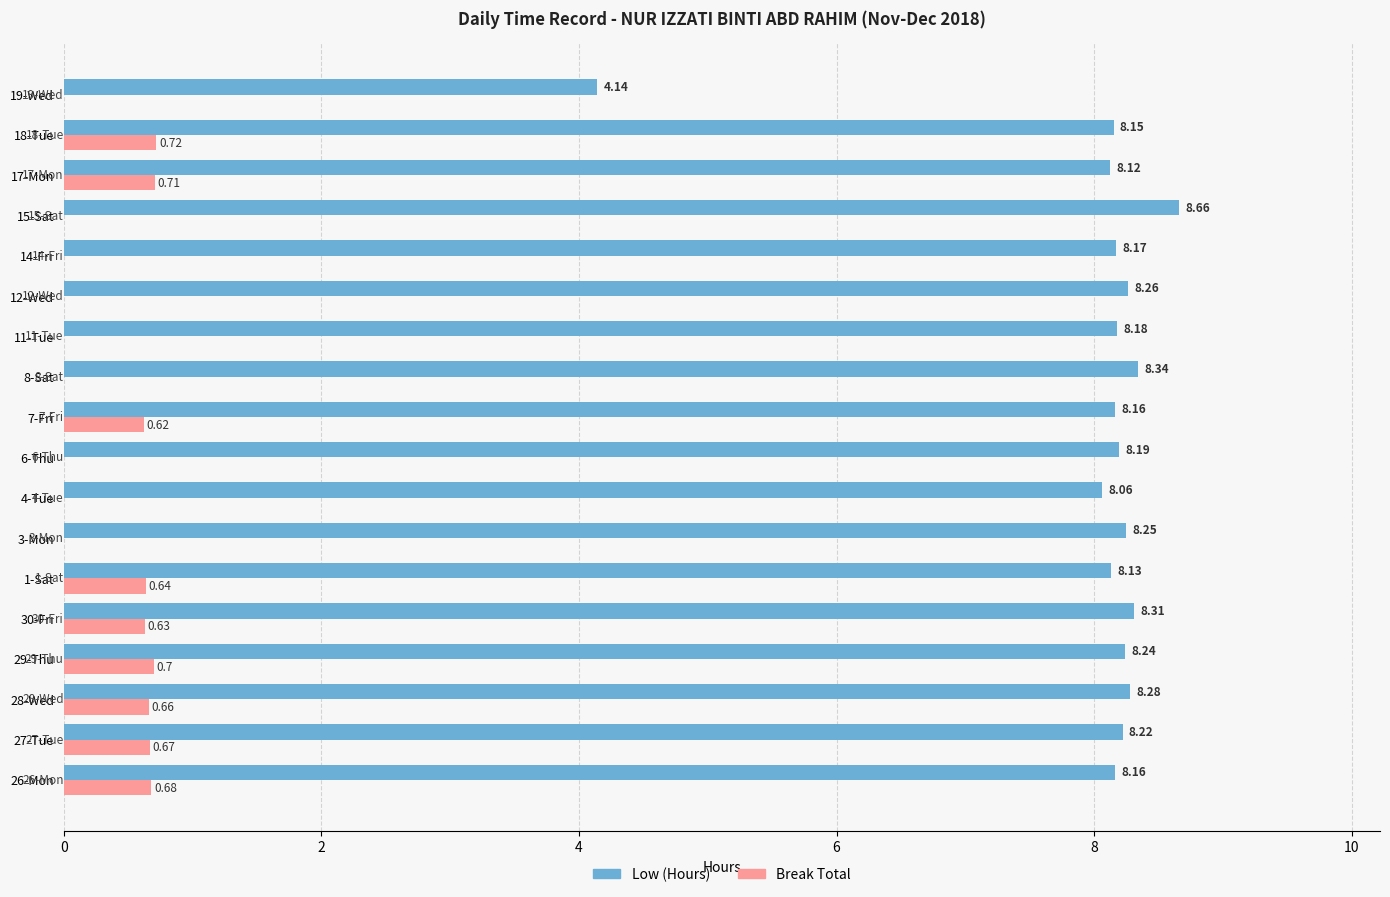

Which series has the largest total across all categories?

Low (Hours)